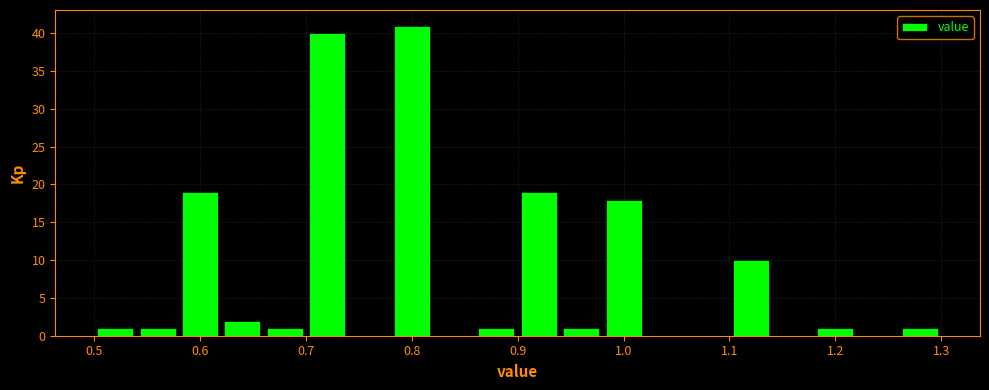

Reading left to right, transcribe this chart: for each bar, give the range it covers on the x-axis and its height. The values are not printed on the chart, so give them approximately, as read against the axis.

0.50 to 0.54: 1
0.54 to 0.58: 1
0.58 to 0.62: 19
0.62 to 0.66: 2
0.66 to 0.70: 1
0.70 to 0.74: 40
0.74 to 0.78: 0
0.78 to 0.82: 41
0.82 to 0.86: 0
0.86 to 0.90: 1
0.90 to 0.94: 19
0.94 to 0.98: 1
0.98 to 1.02: 18
1.02 to 1.06: 0
1.06 to 1.10: 0
1.10 to 1.14: 10
1.14 to 1.18: 0
1.18 to 1.22: 1
1.22 to 1.26: 0
1.26 to 1.30: 1